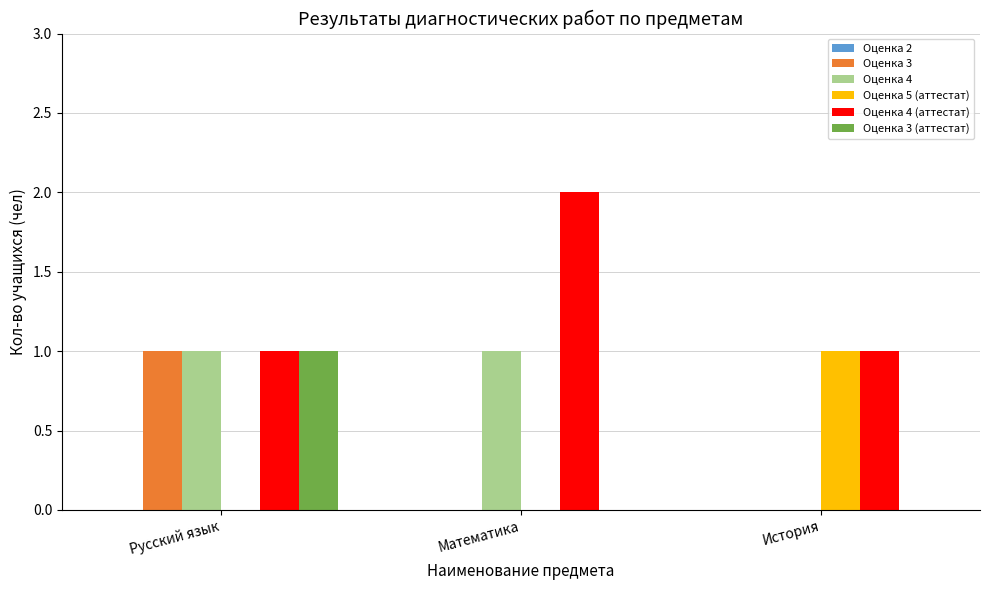

Is it true that Оценка 3 (аттестат) equals 0 at История?

True